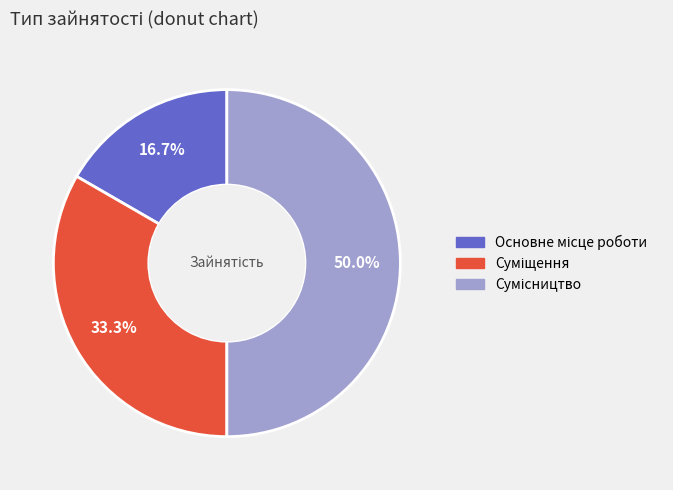

How many segments does this pie chart have?

3